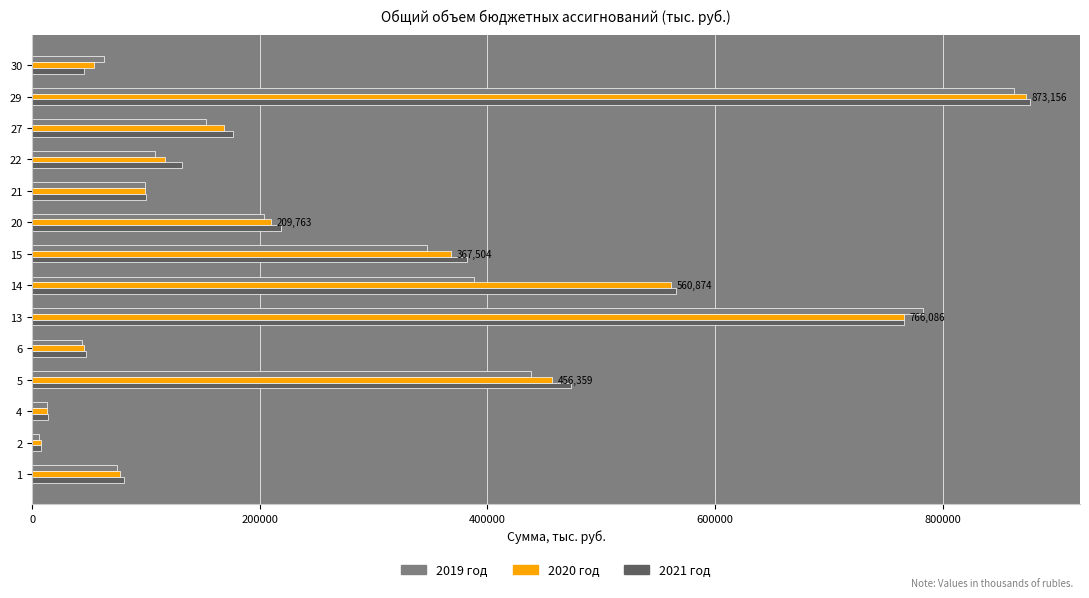

At which category is the sum across all series the highest?

29